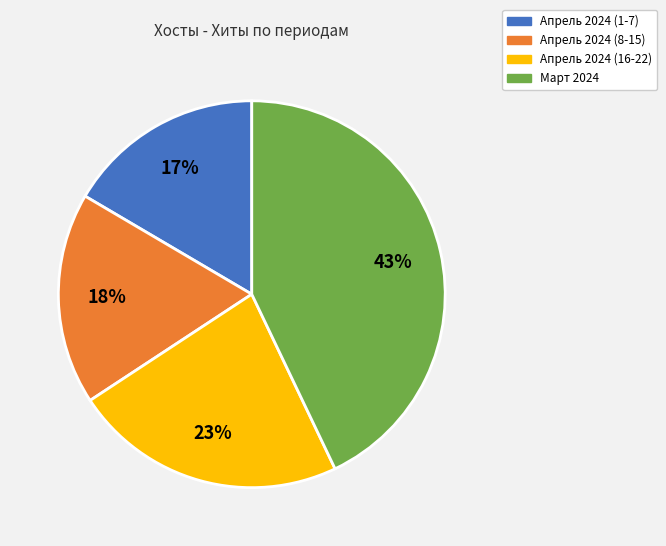

To the nearest percent, what is the average slice percentage?

25%